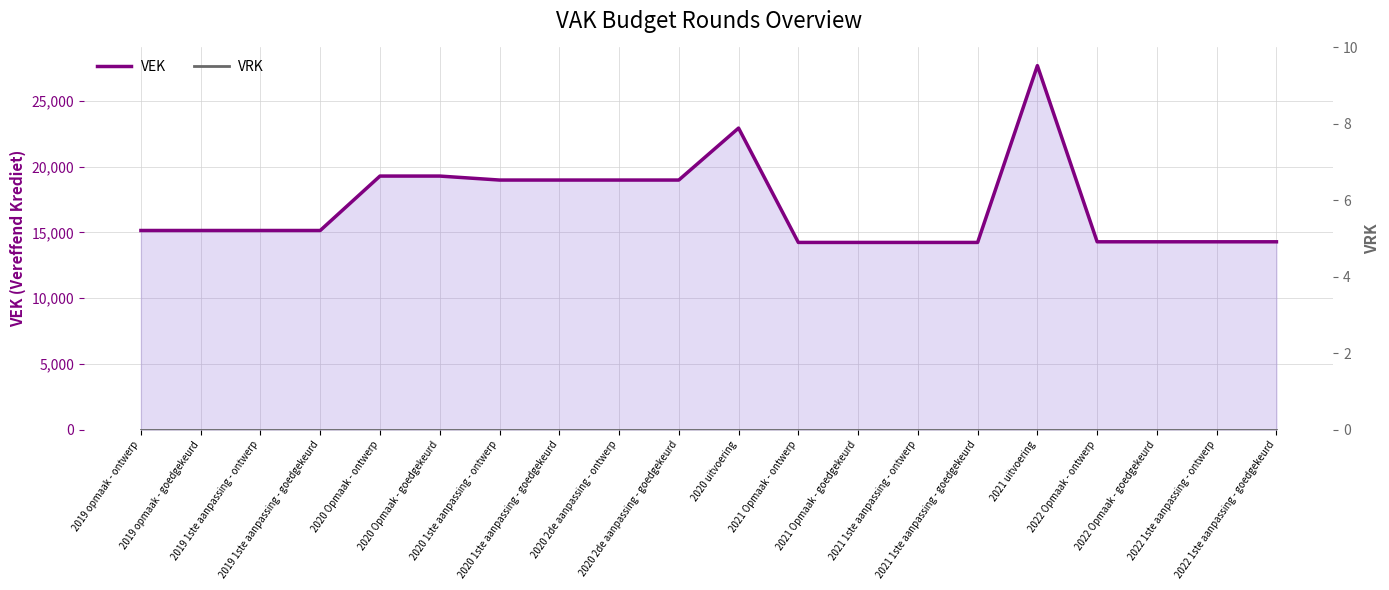

True or false: VRK and VEK cross at least once.

False